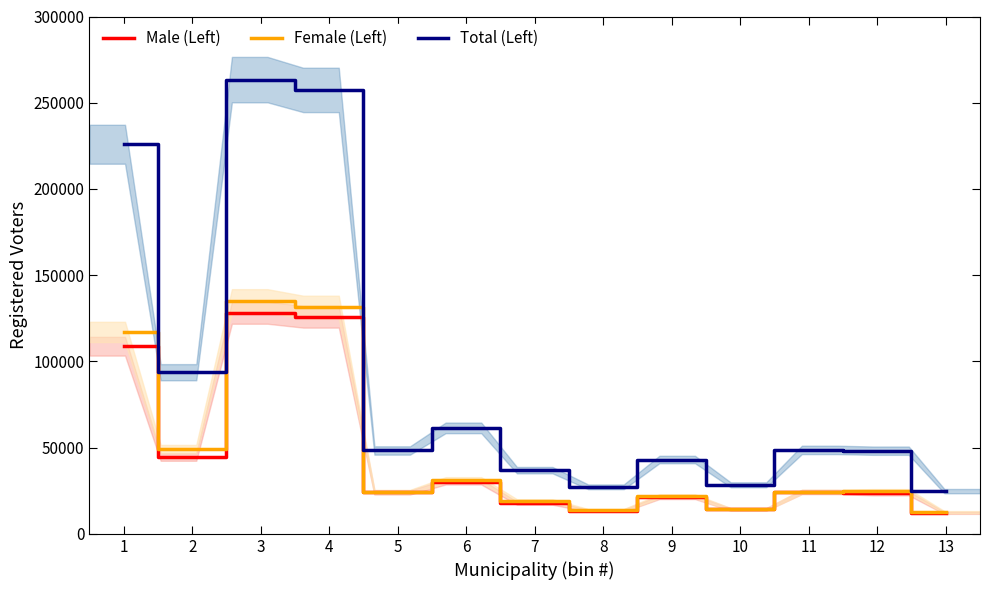

What is the greatest value displayed?

263400